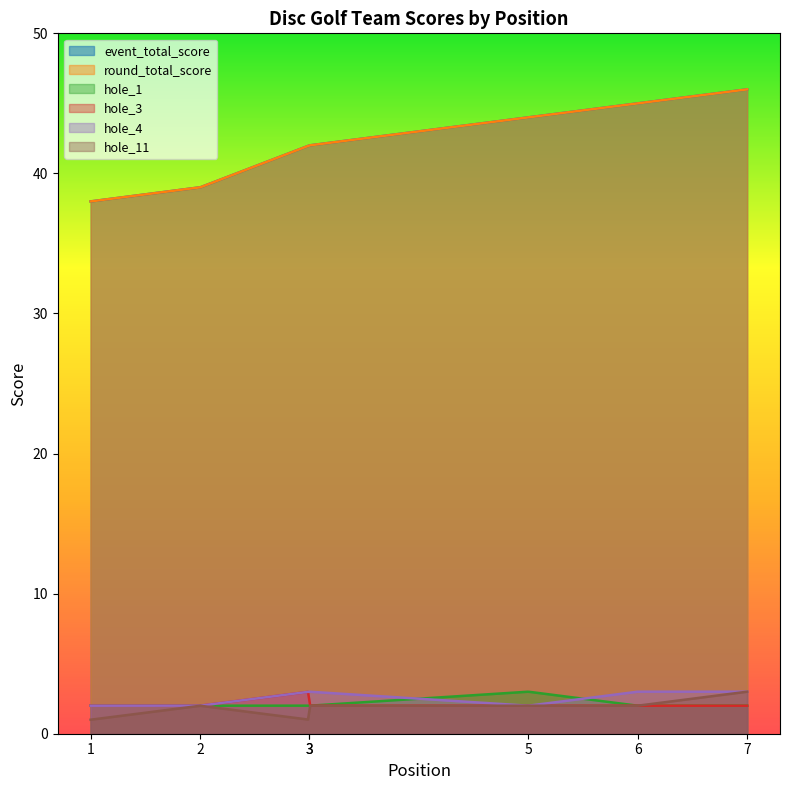

What is the maximum value shown in the chart?

46